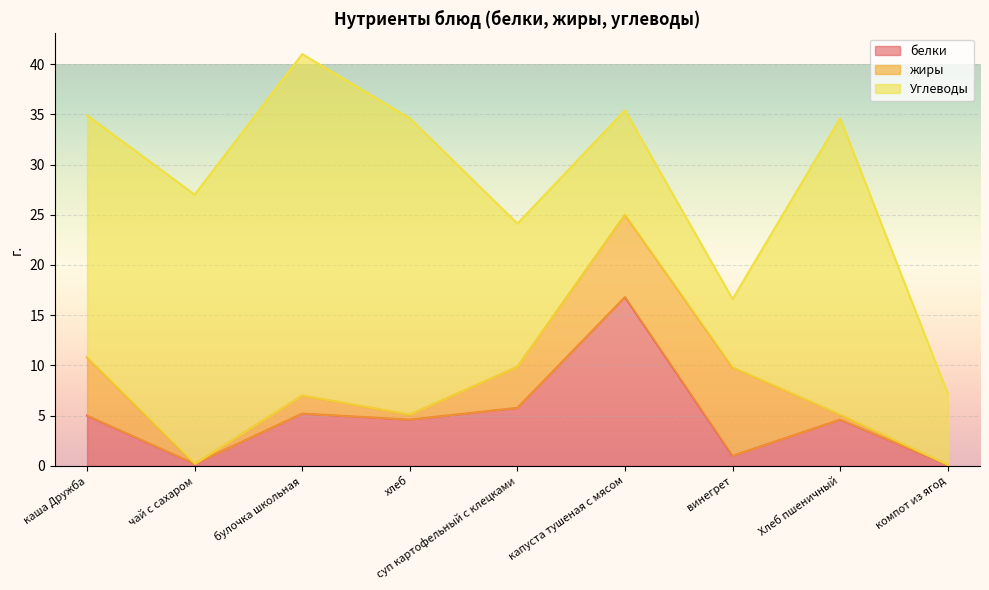

Where is the first local maximum for белки?

булочка школьная